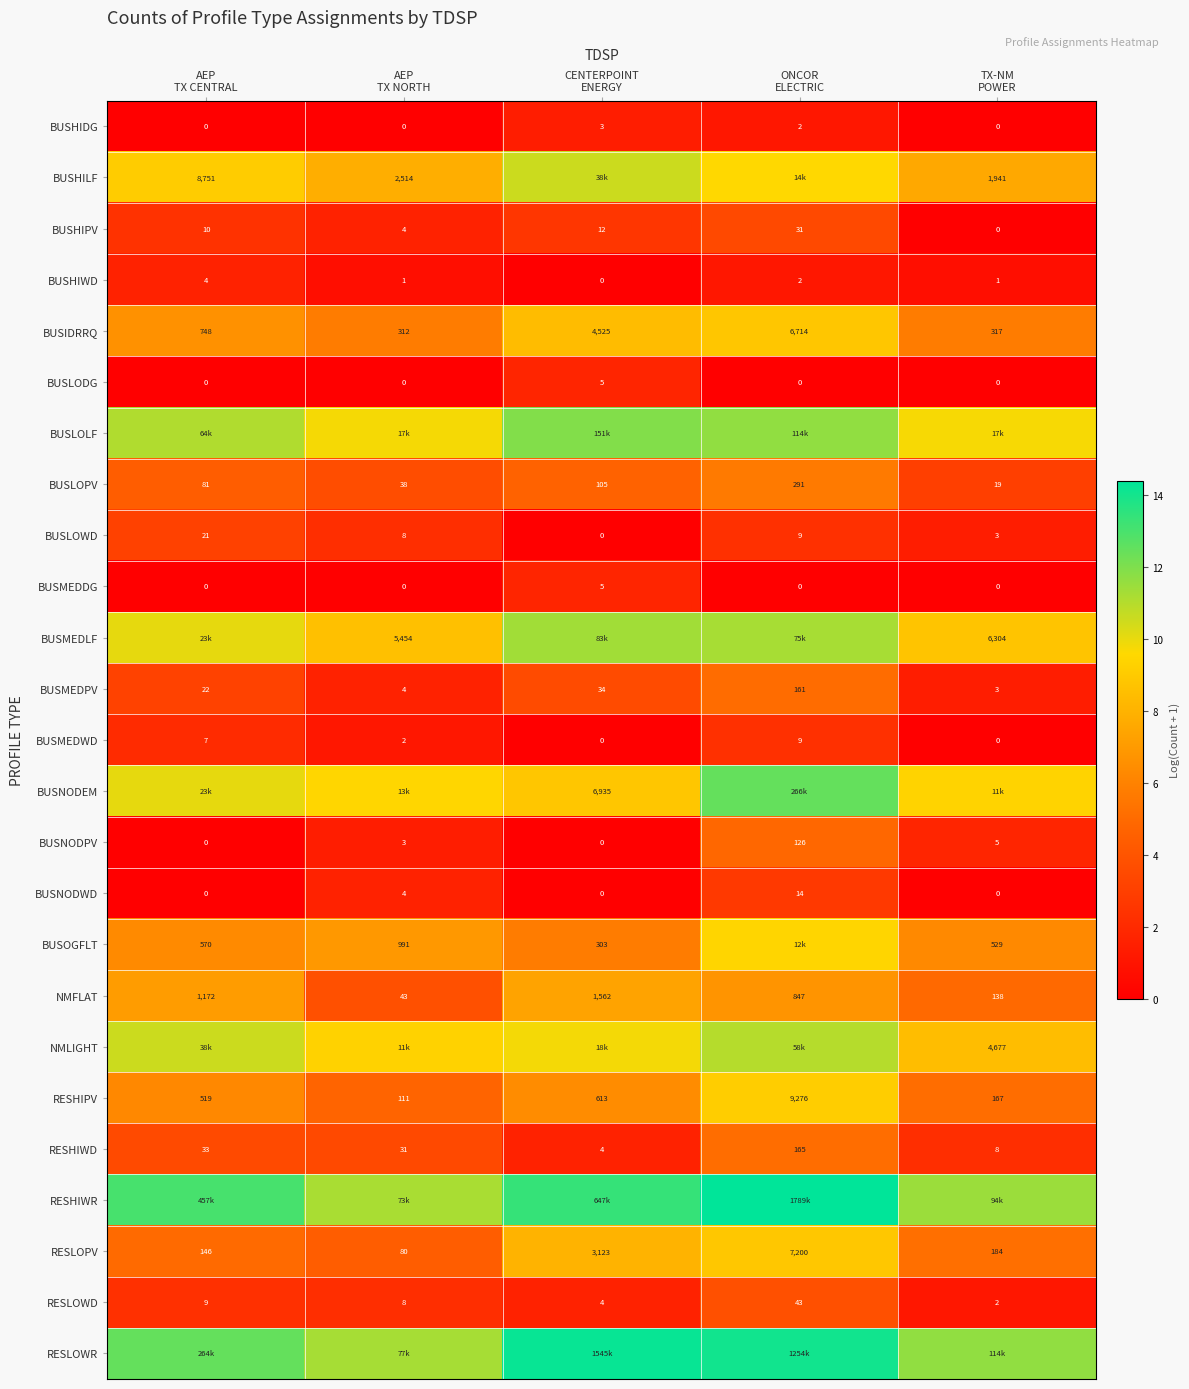

At how many categories does at least one series exceed 12?

3